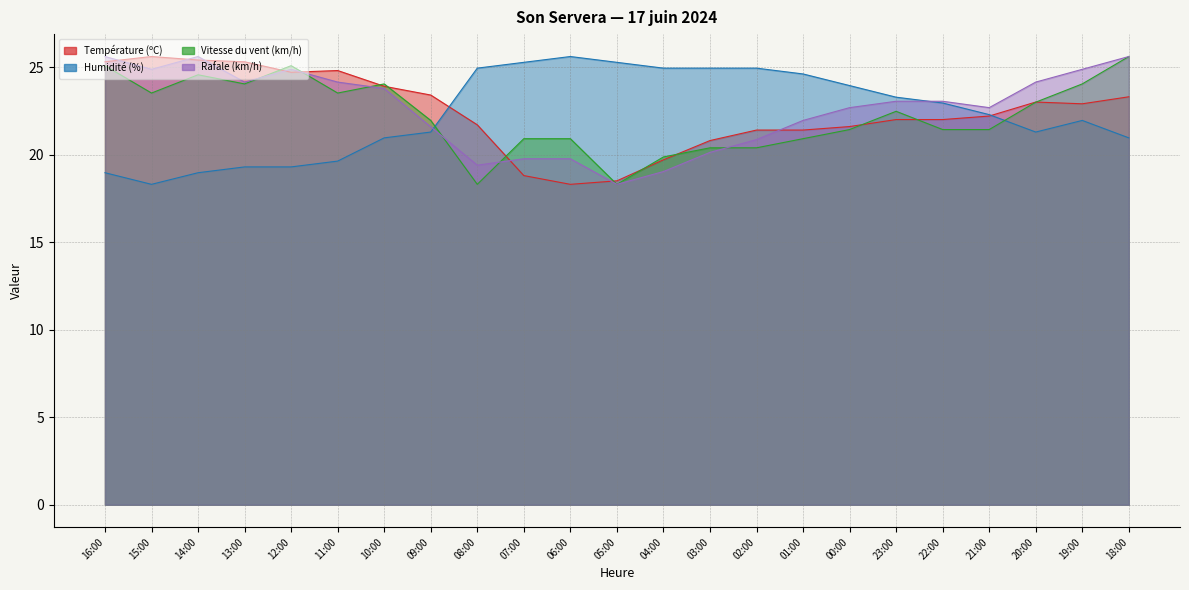

What is the total value across all series at 09:00?

88.2